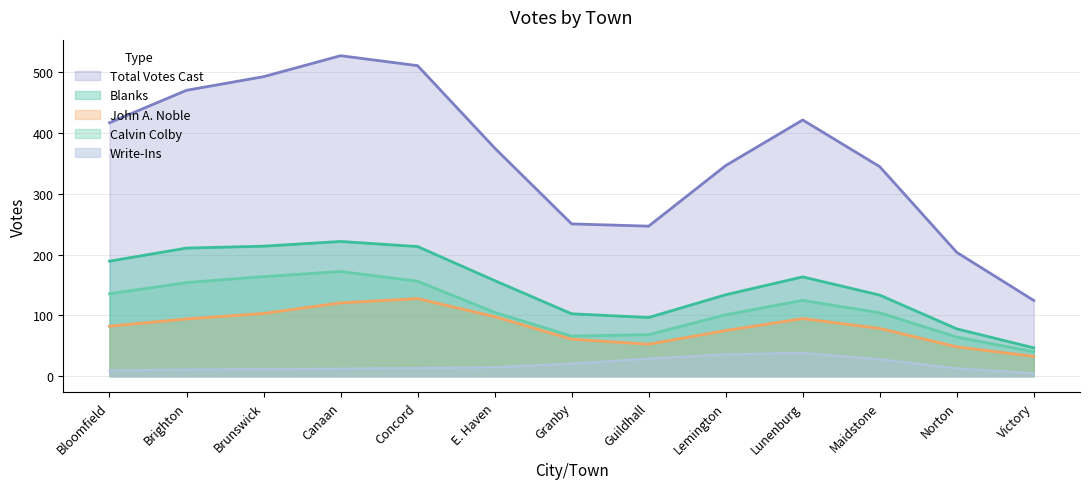

Between Bloomfield and Guildhall, which series saw the biggest shift?

Total Votes Cast